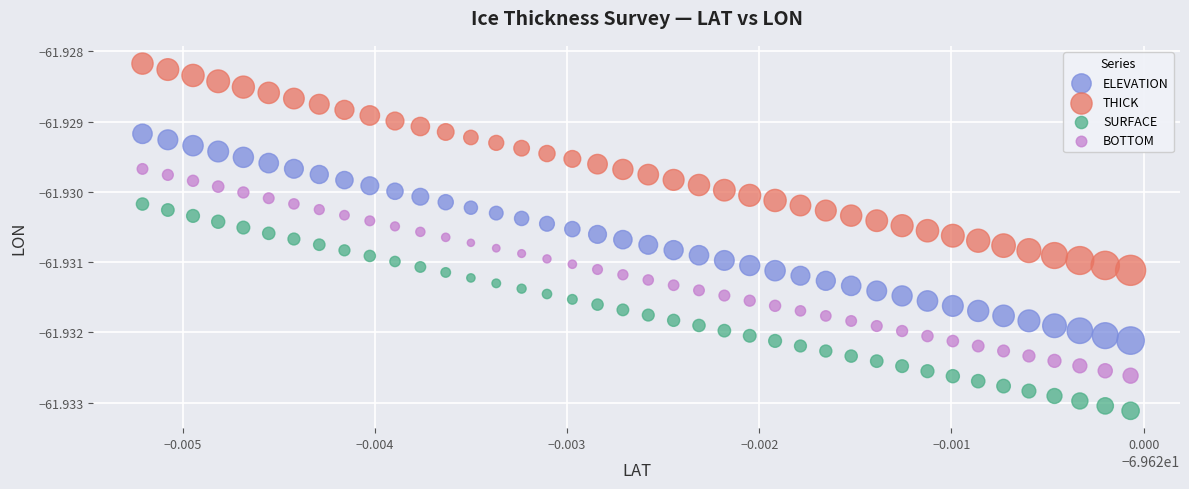

What are all the series names shown in the legend?

ELEVATION, THICK, SURFACE, BOTTOM